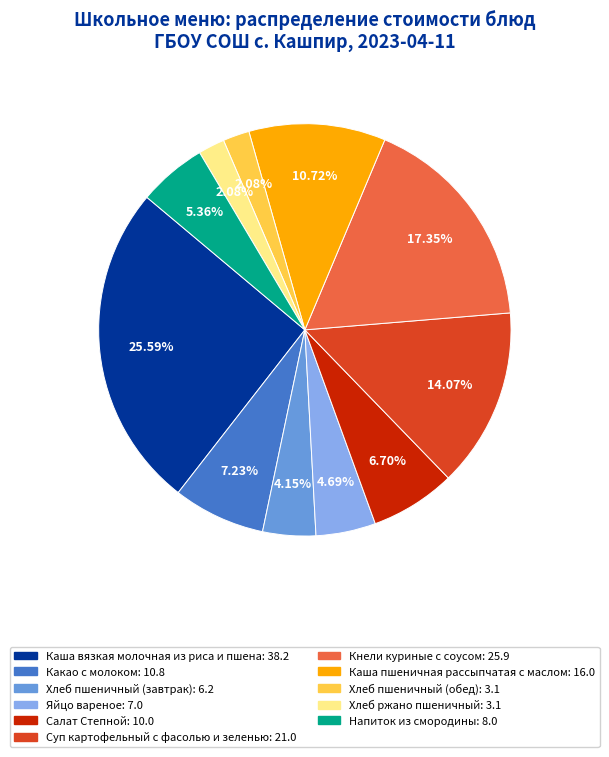

Is it true that Каша пшеничная рассыпчатая с маслом is 5% of the pie?

False